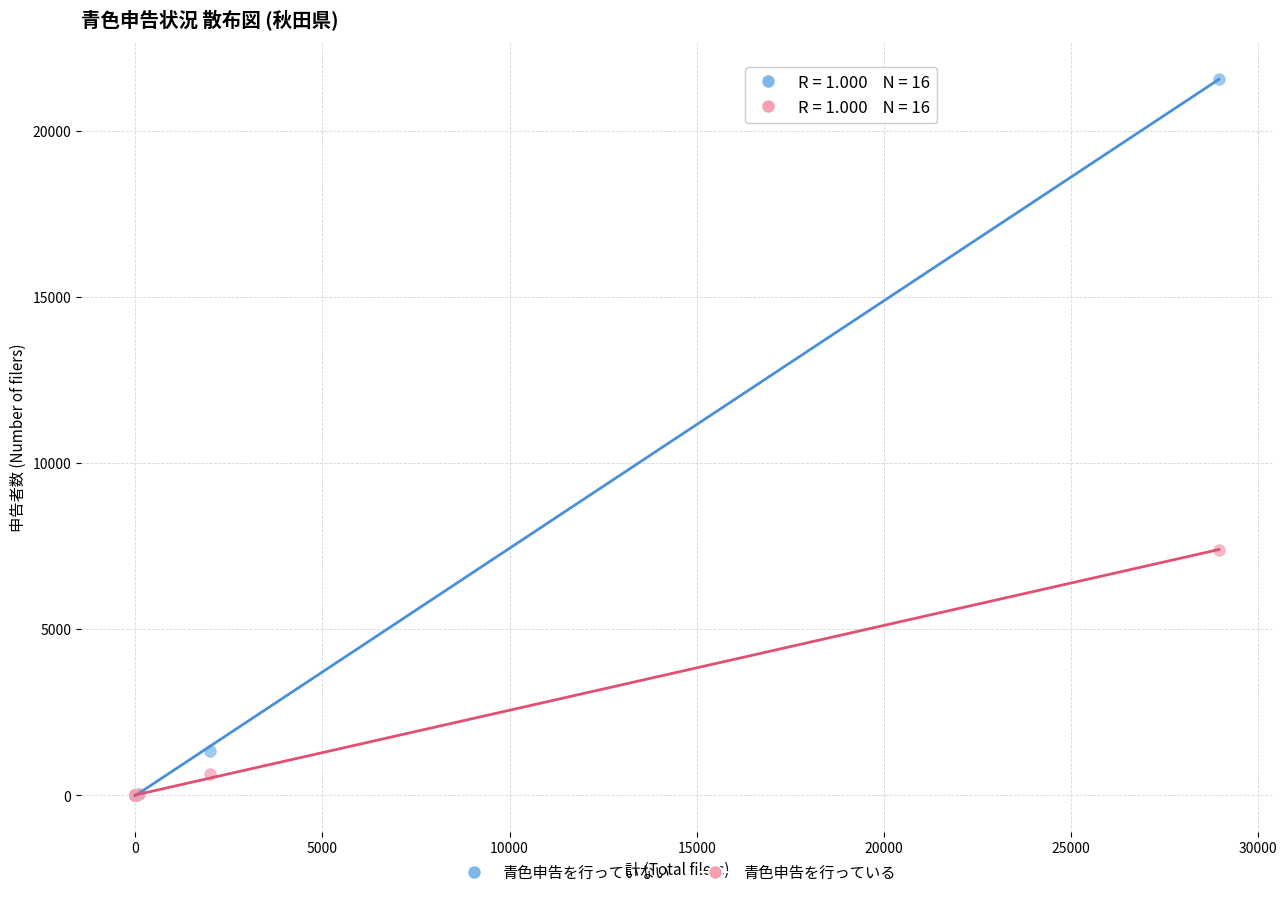

In the 青色申告を行っている series, what Y value is closest to 3695?

655